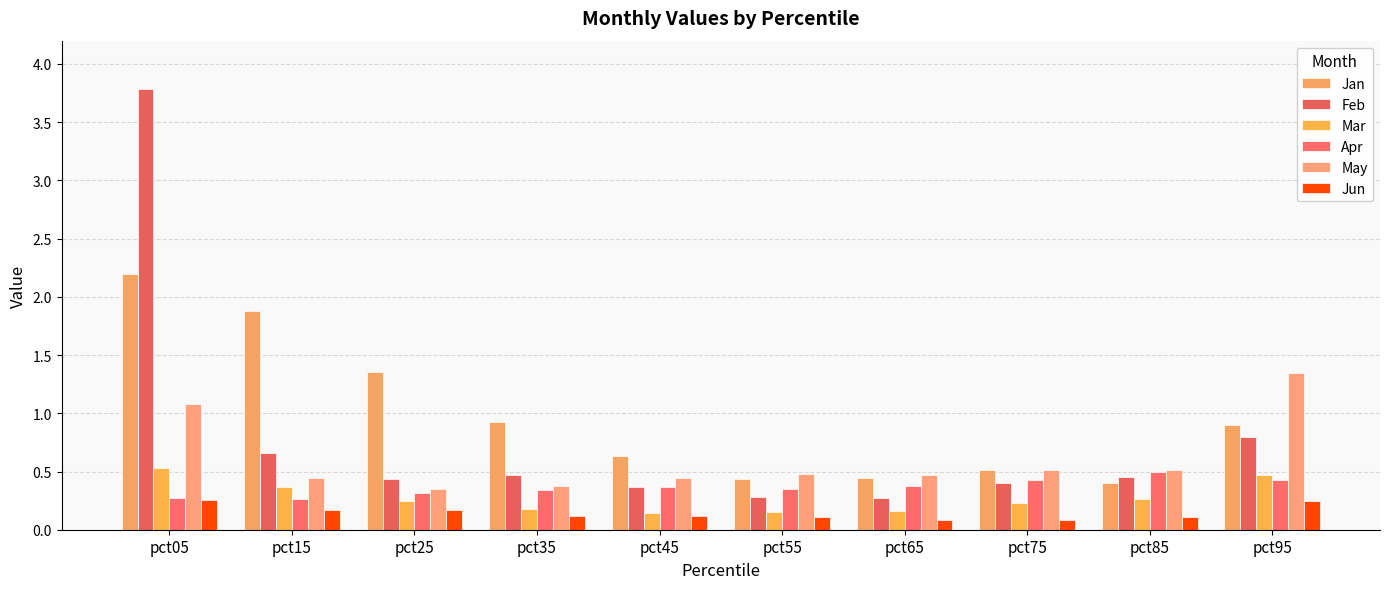

Reading left to right, extract all data points from this chart.

Jan: 2.2	1.9	1.4	0.9	0.6	0.4	0.4	0.5	0.4	0.9
Feb: 3.8	0.7	0.4	0.5	0.4	0.3	0.3	0.4	0.5	0.8
Mar: 0.5	0.4	0.2	0.2	0.1	0.2	0.2	0.2	0.3	0.5
Apr: 0.3	0.3	0.3	0.3	0.4	0.3	0.4	0.4	0.5	0.4
May: 1.1	0.4	0.3	0.4	0.4	0.5	0.5	0.5	0.5	1.3
Jun: 0.3	0.2	0.2	0.1	0.1	0.1	0.1	0.1	0.1	0.2